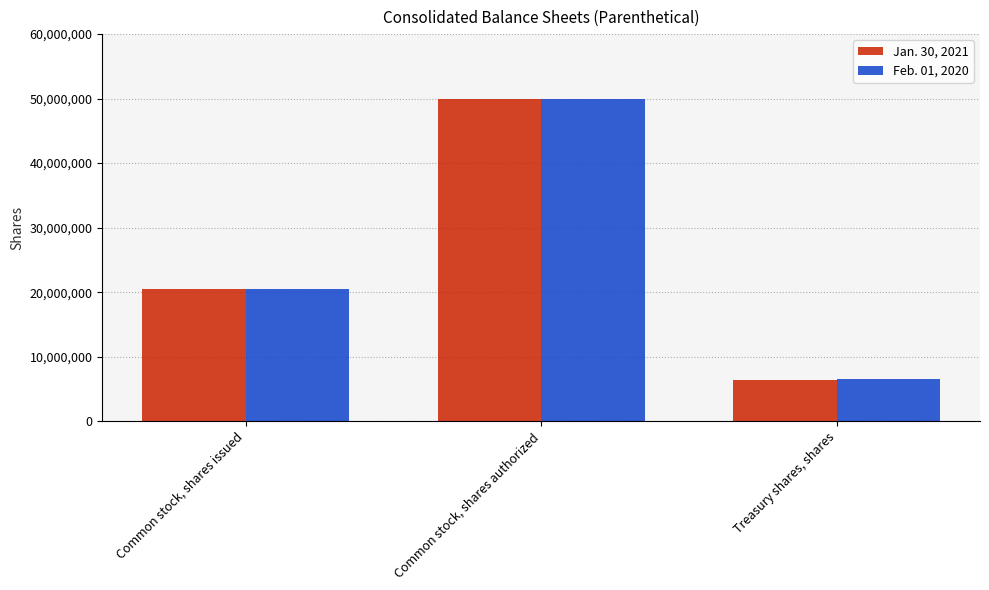

Reading left to right, what are all the values shown in this chart?

Jan. 30, 2021: 20524601	50000000	6419736
Feb. 01, 2020: 20524601	50000000	6516875